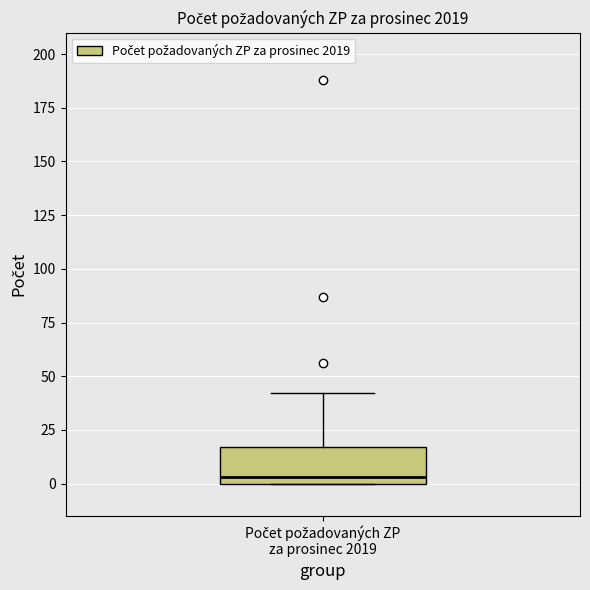

Where does the median line of the box for Počet požadovaných ZP za prosinec 2019 sit on the y-axis? The values are not printed on the chart, so give them approximately, as read against the axis.

5